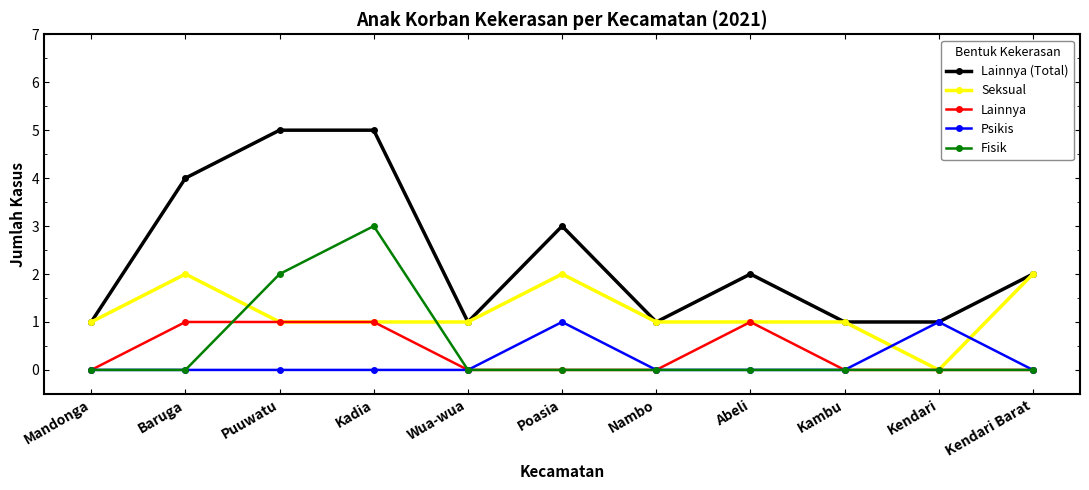

Which series changed the most between Kadia and Kambu?

Lainnya (Total)